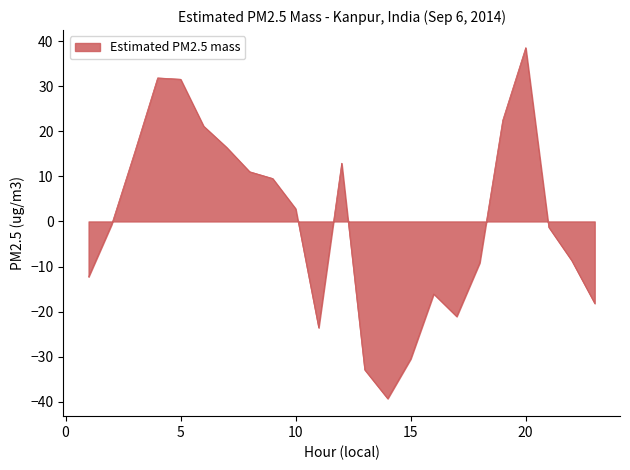

Does the chart display data point markers on the line(s)?

No